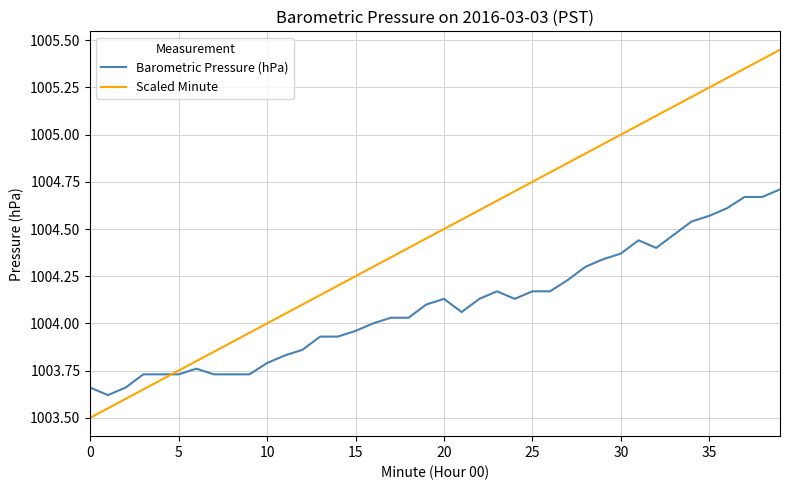

Which series has the largest total across all categories?

Scaled Minute